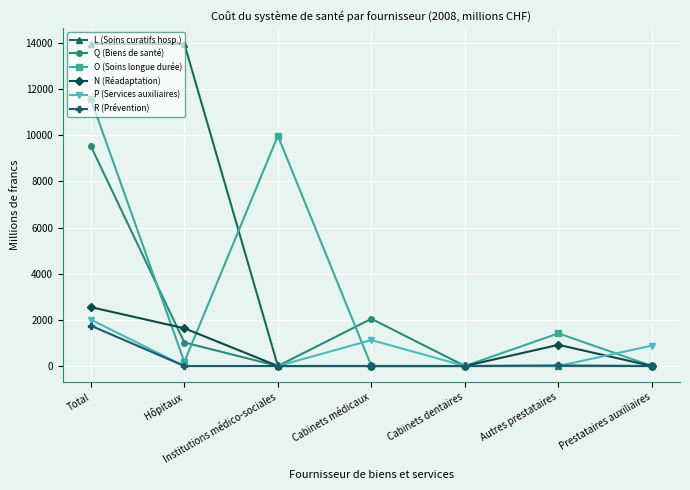

Which series has the largest total across all categories?

L (Soins curatifs hosp.)